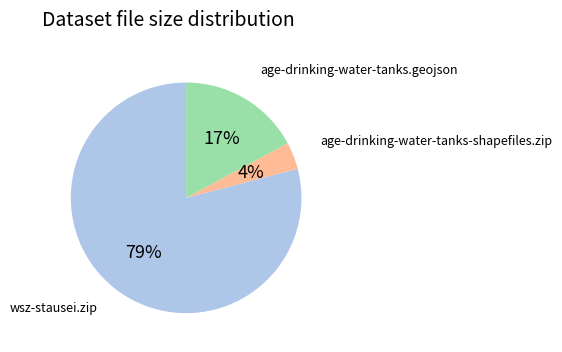

Is there a majority slice in this chart?

Yes